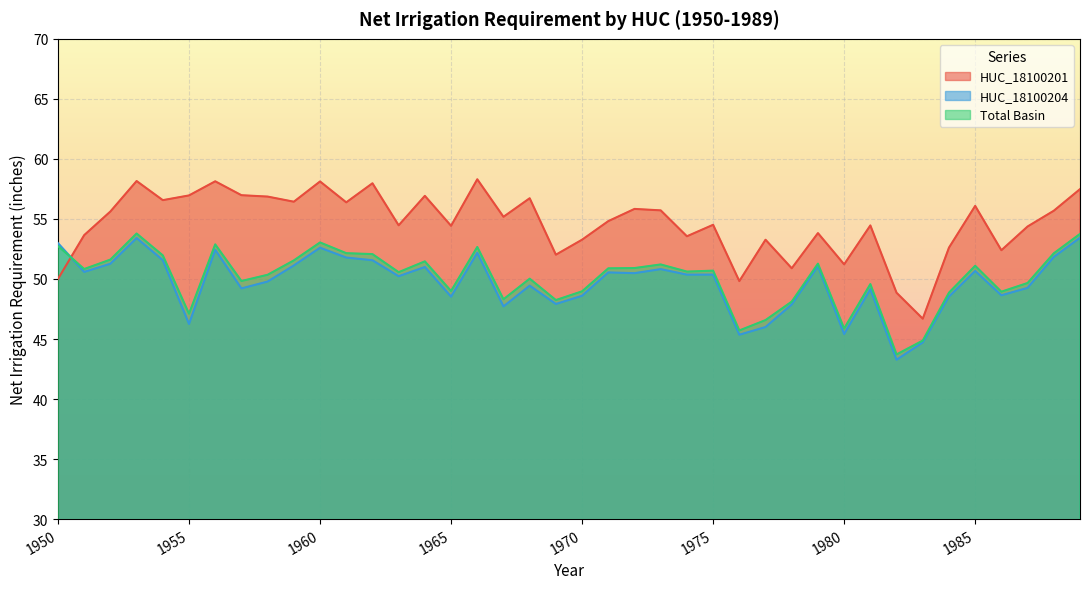

Which series has the largest total across all categories?

HUC_18100201